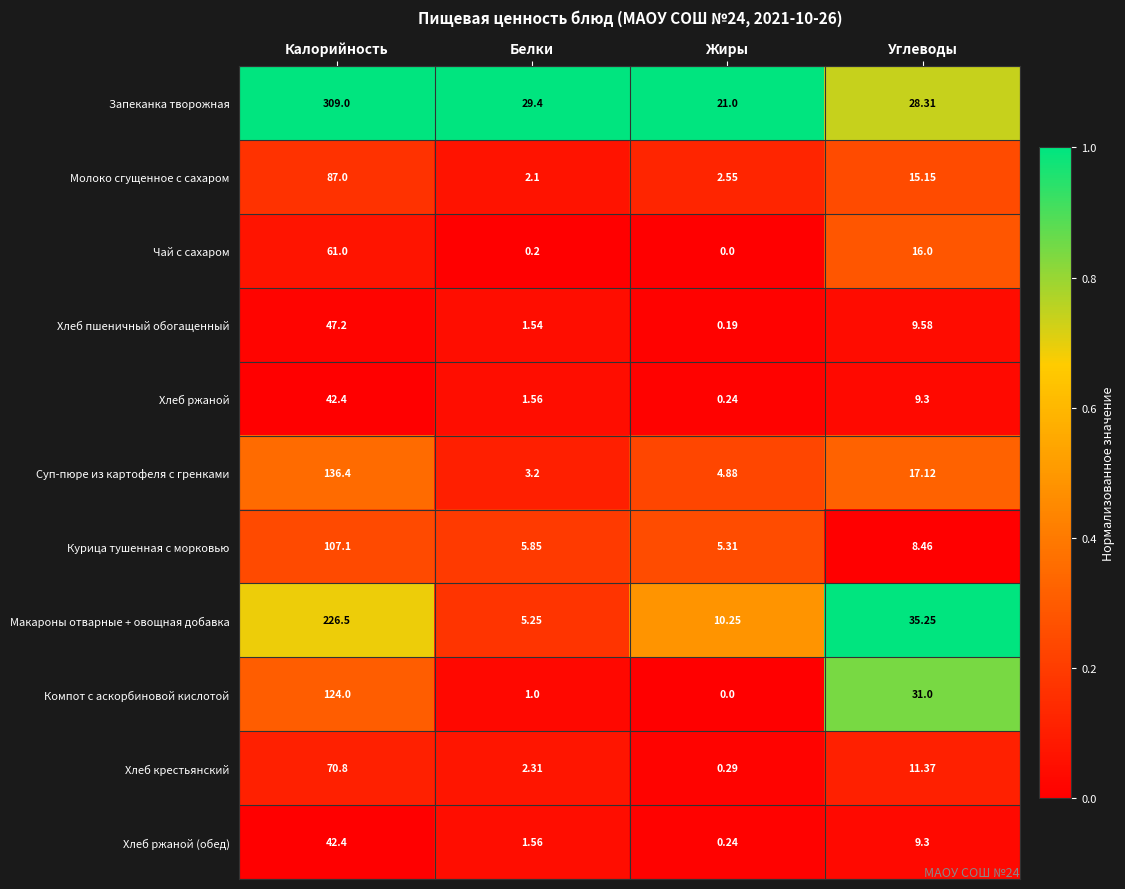

Which series has the largest total across all categories?

Запеканка творожная